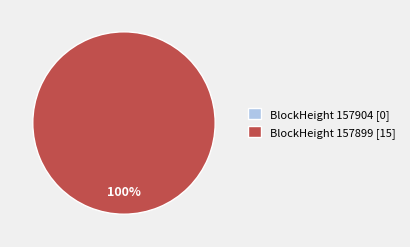

Is it true that 157899 is 86% of the pie?

False